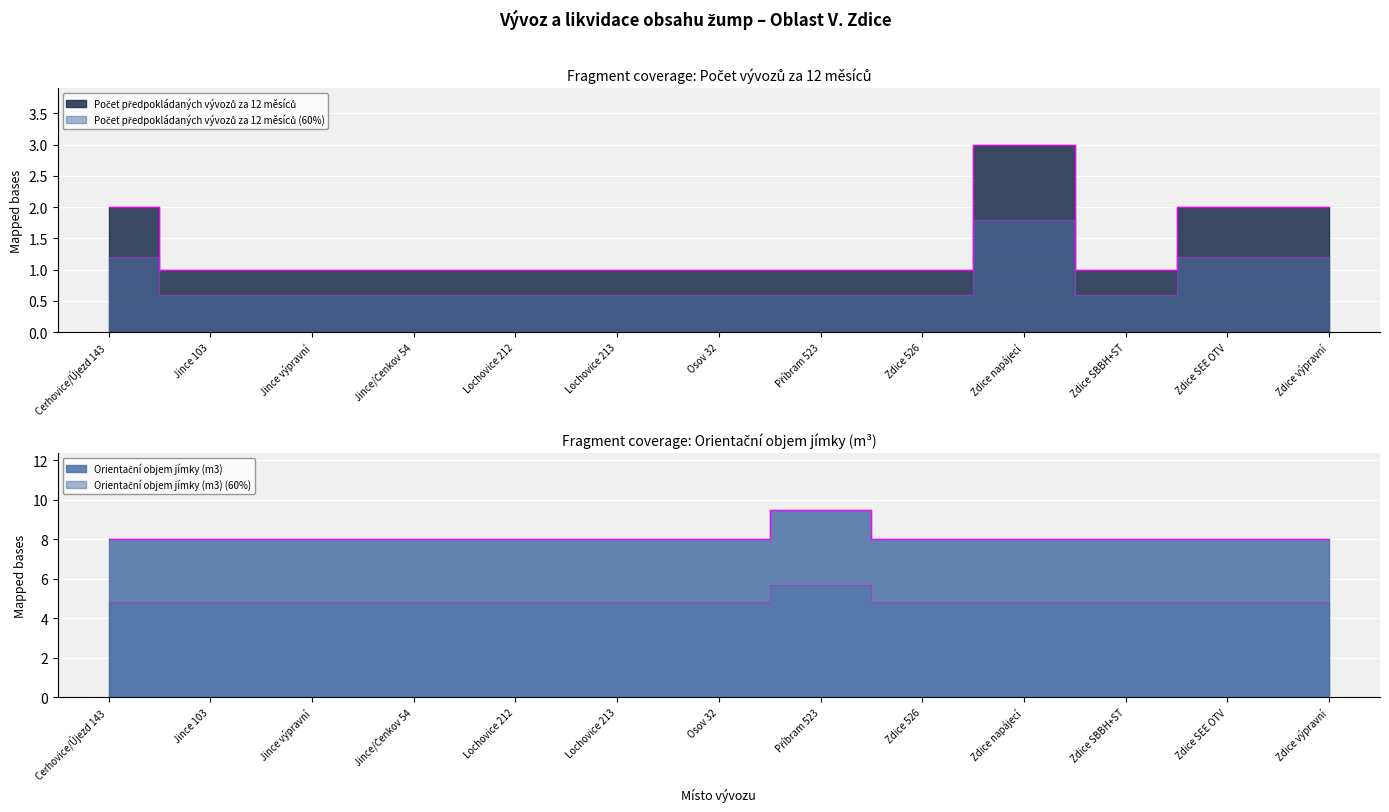

True or false: Počet předpokládaných vývozů za 12 měsíců and Orientační objem jímky (m3) cross at least once.

False